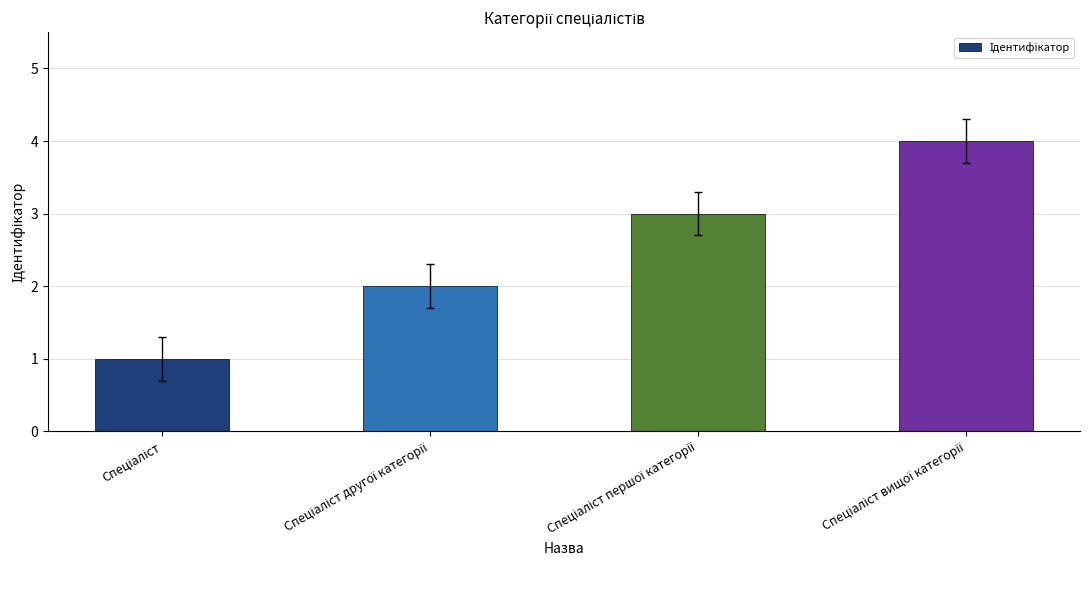

What is the sum of all values?

10